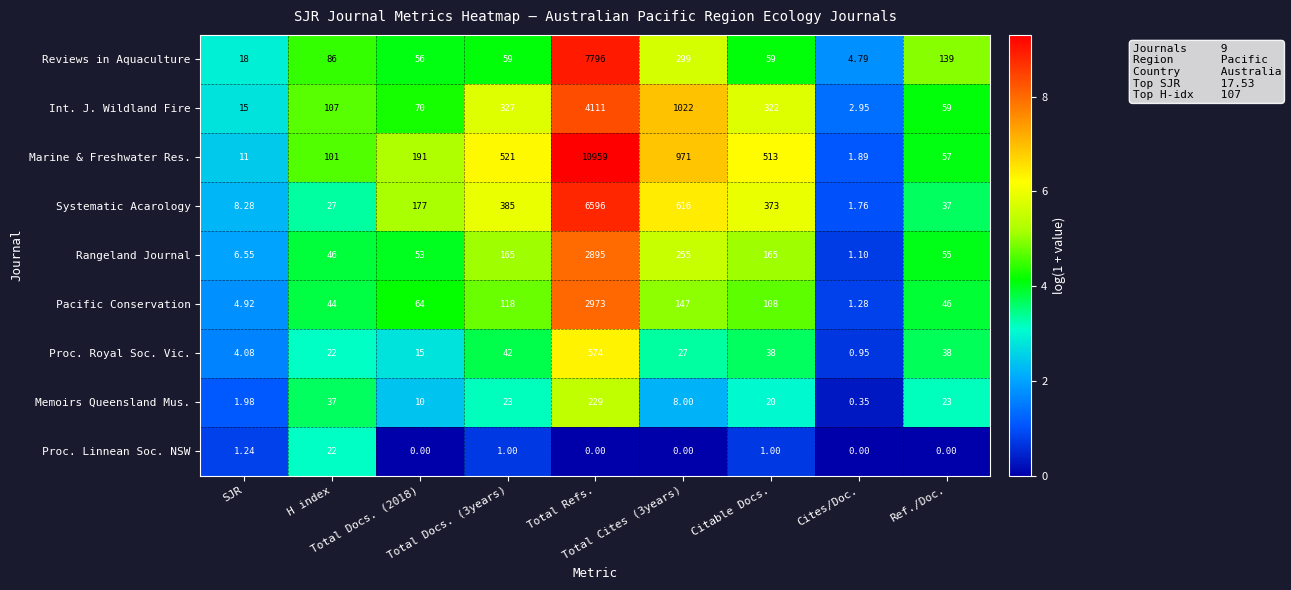

Which series has the largest total across all categories?

Marine & Freshwater Res.